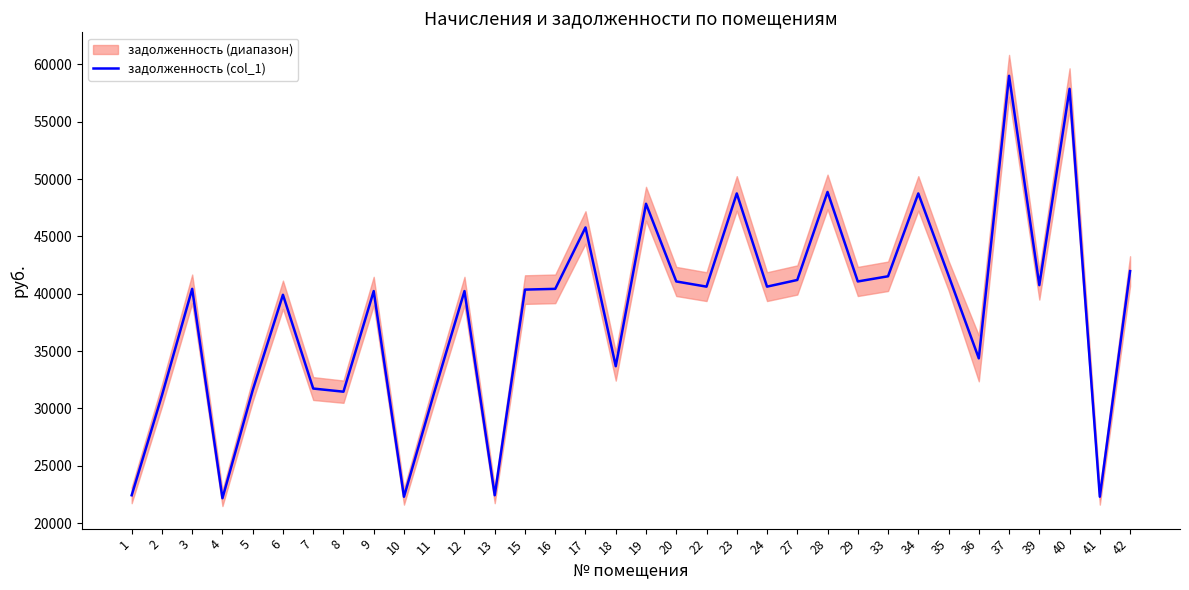

At which category does the chart reach its peak across all series?

37